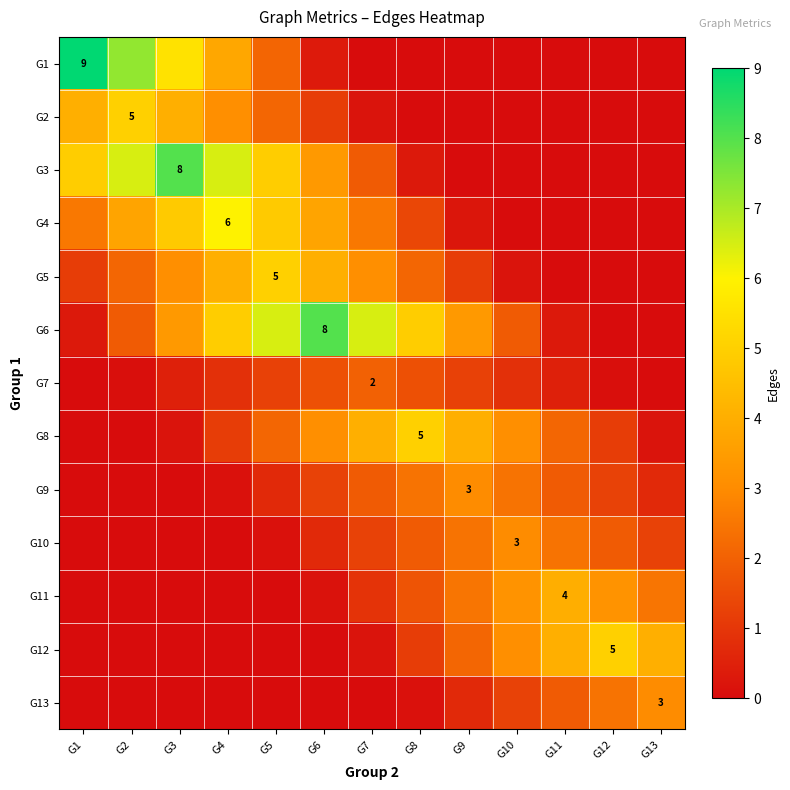

Rank the series at G1 from lowest to highest value.

G7, G8, G9, G10, G11, G12, G13, G6, G5, G4, G2, G3, G1